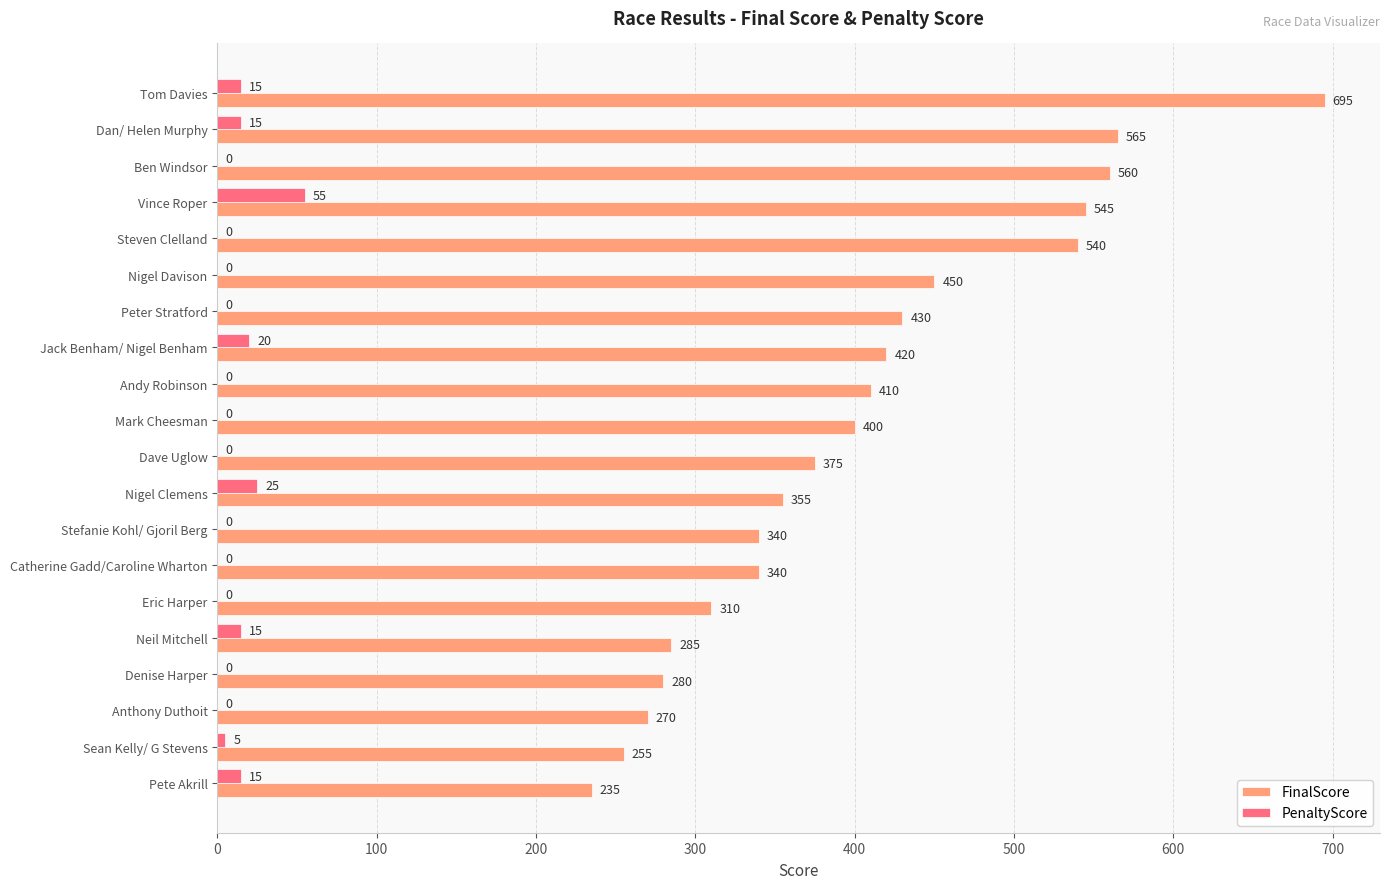

True or false: PenaltyScore has a value of 0 at Eric Harper.

True